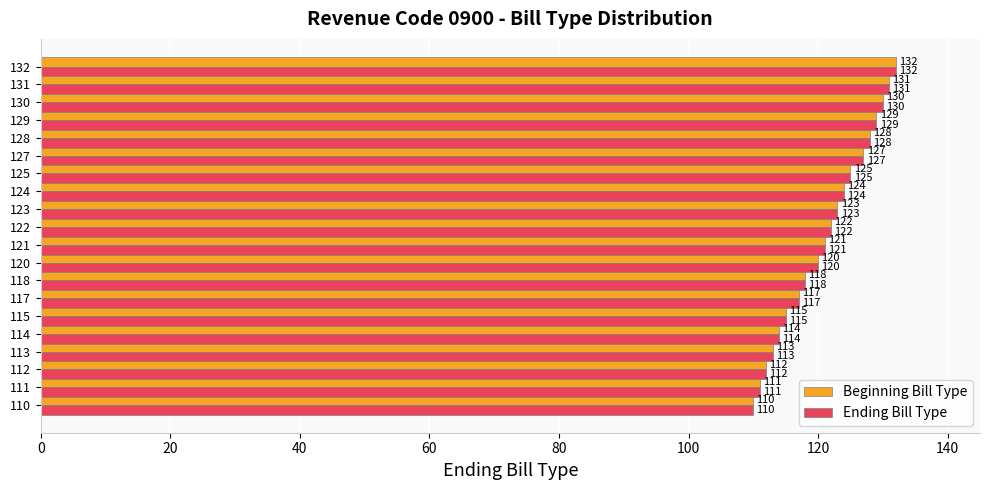

Read the Beginning Bill Type value at 120, to the nearest 10.

120